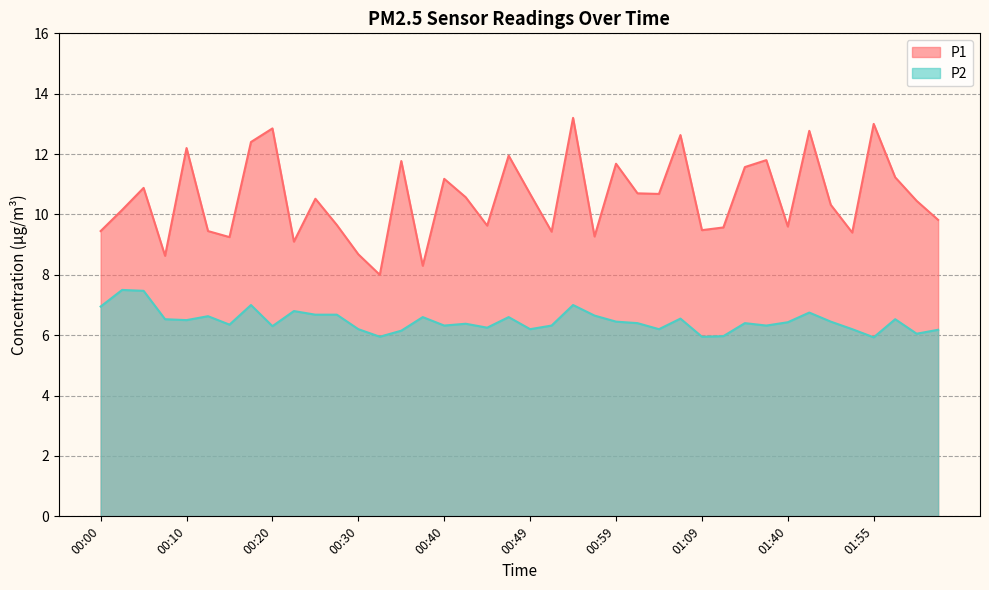

True or false: P2 has more than 1 points higher than both neighbors.

True